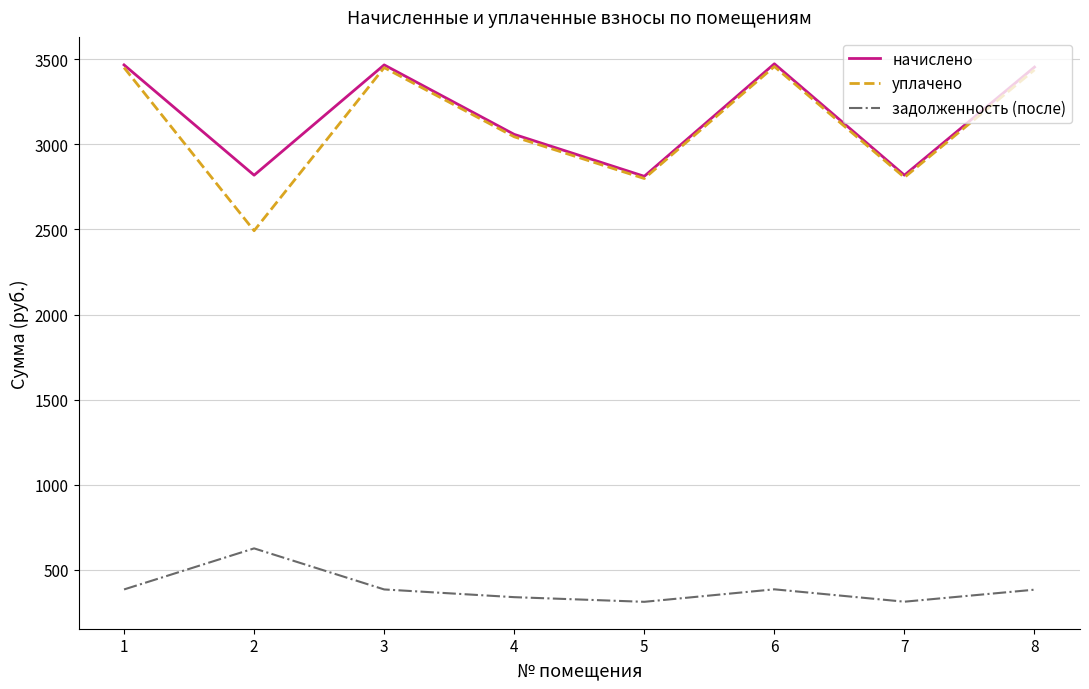

What is the difference between the highest and lowest values at 3?

3081.6